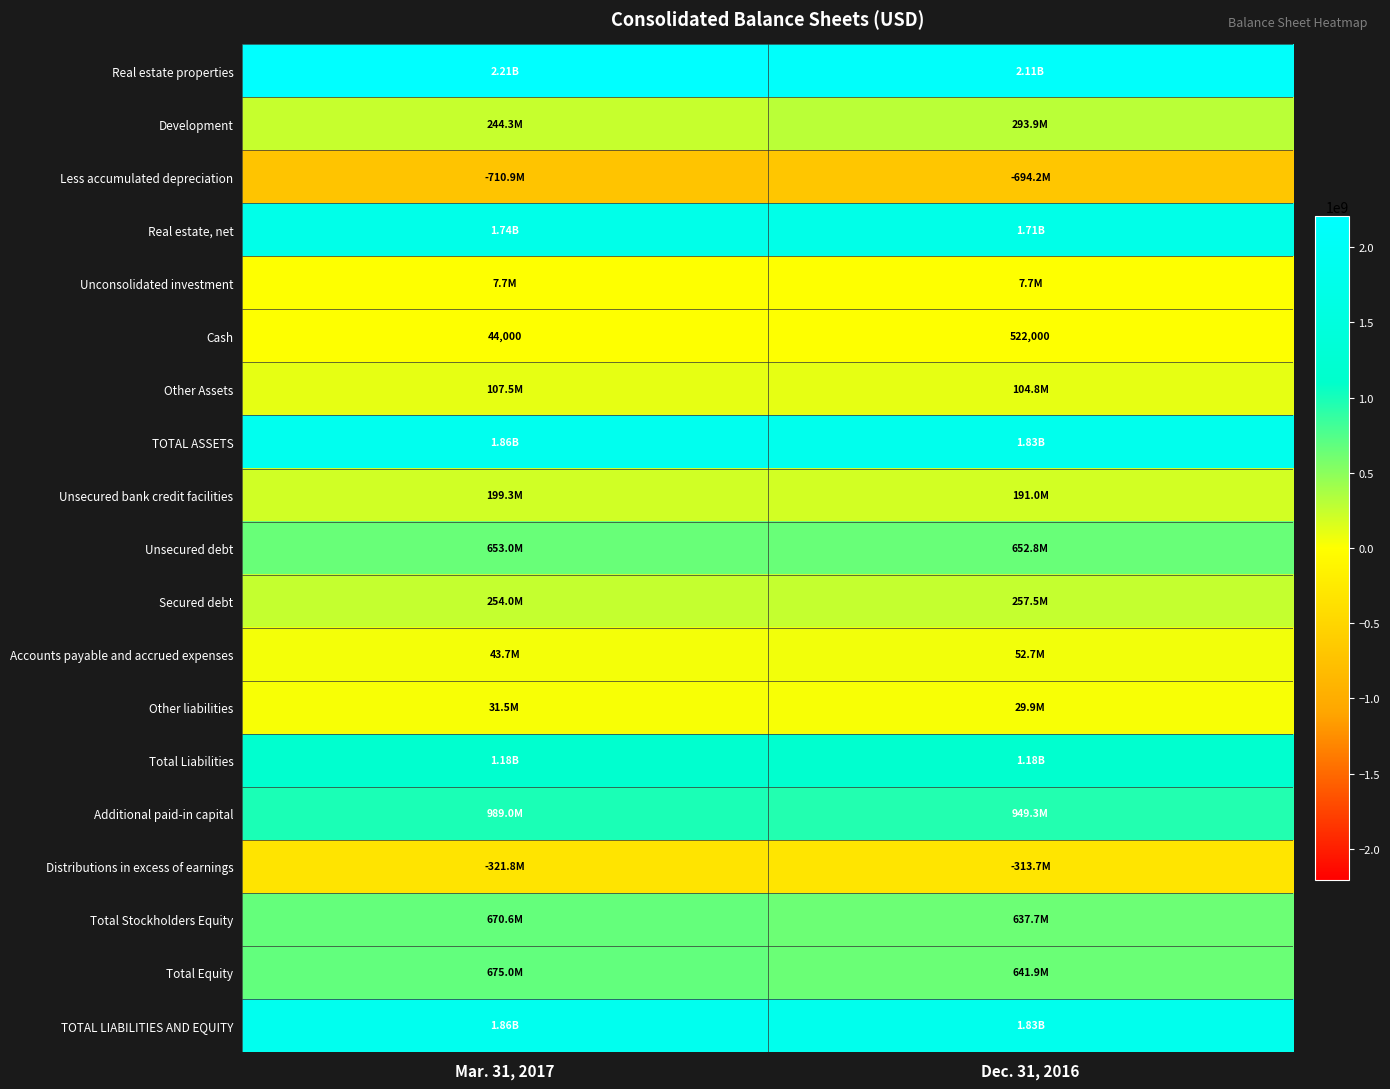

List the labels in order of Cash value, largest first.

Dec. 31, 2016, Mar. 31, 2017